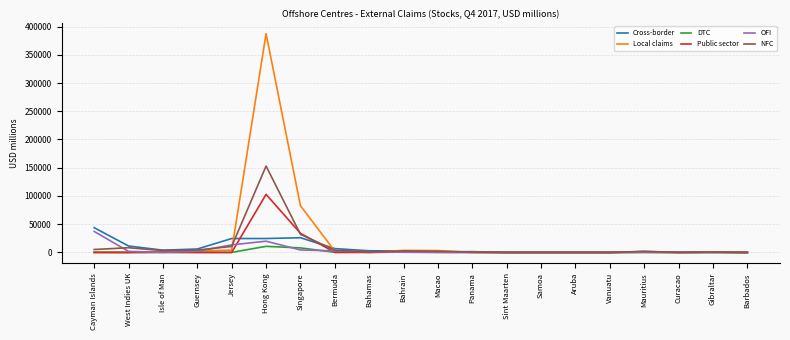

The value of OFI at Sint Maarten is 0. True or false?

True